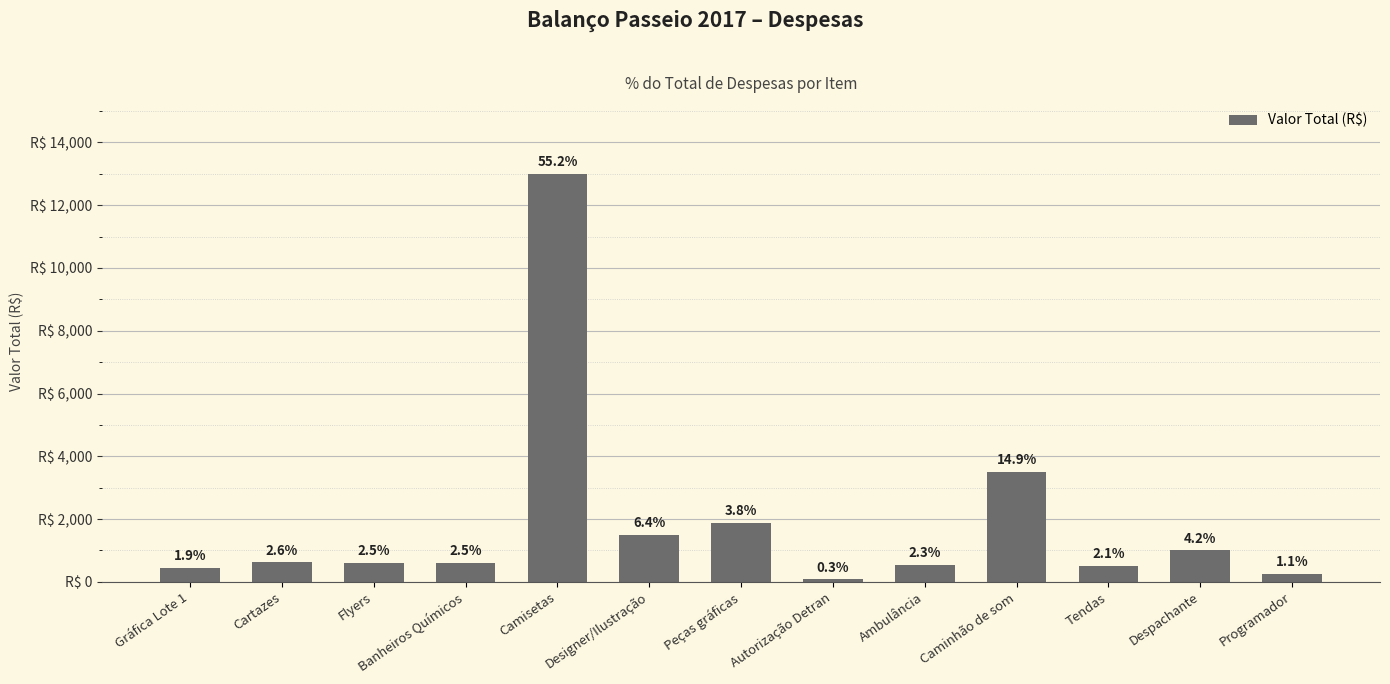

The chart shows a value of 4562 at Camisetas. True or false?

False